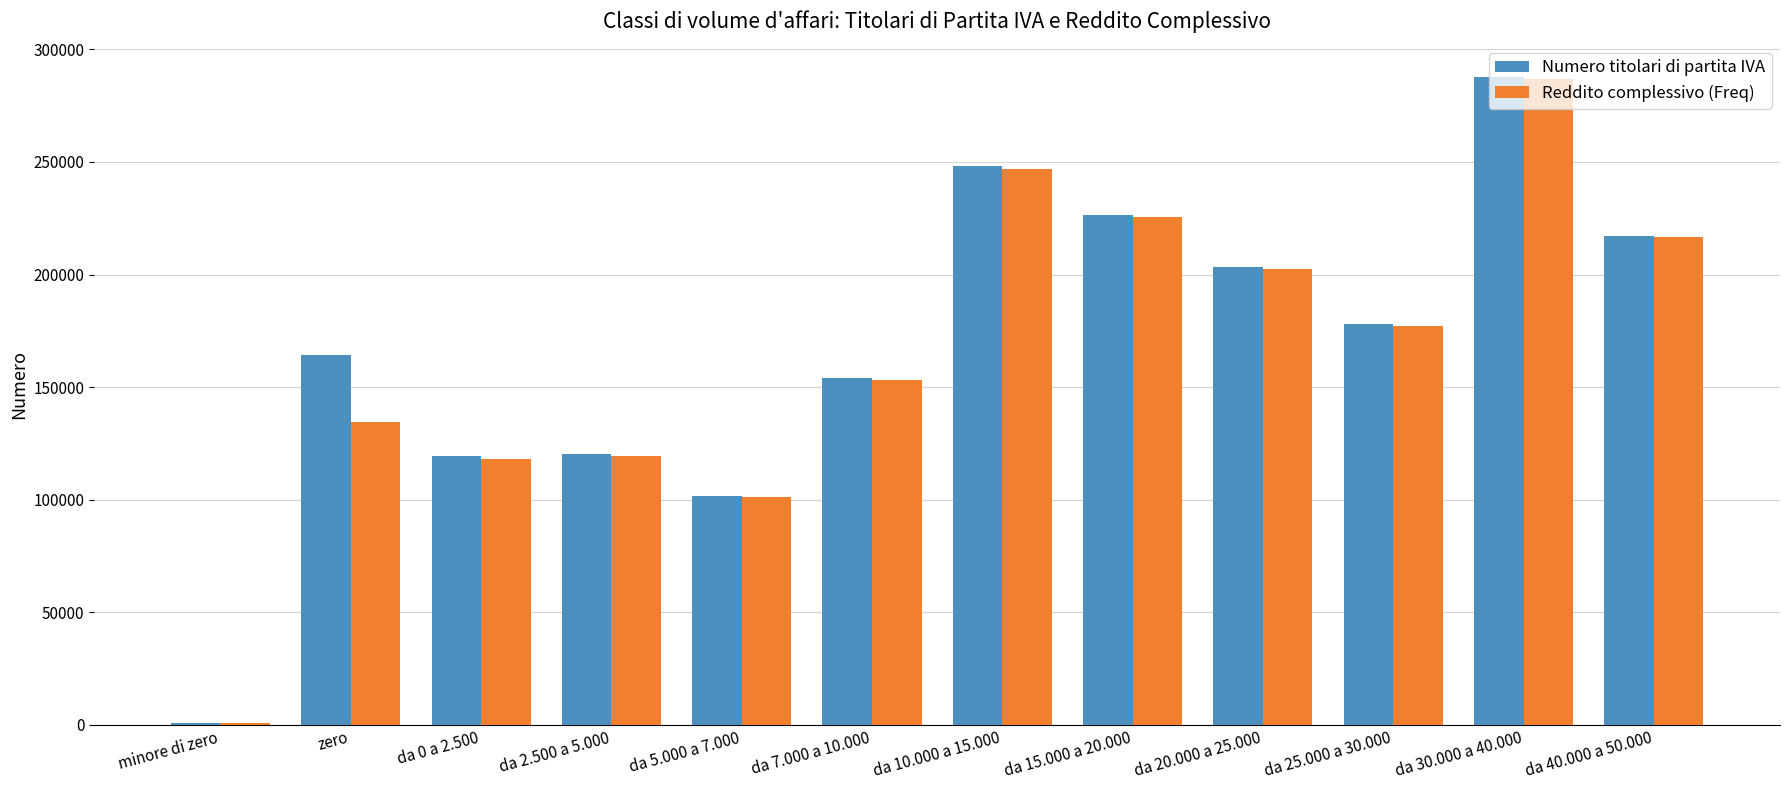

What is the total value across all series at zero?

298779